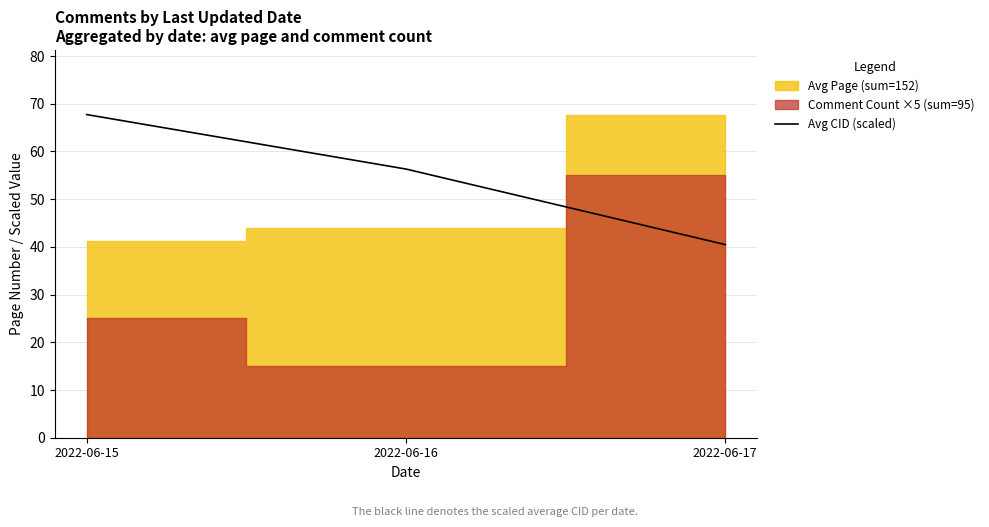

Approximately how many times larger is the value at 2022-06-16 compared to 2022-06-15?

0.8